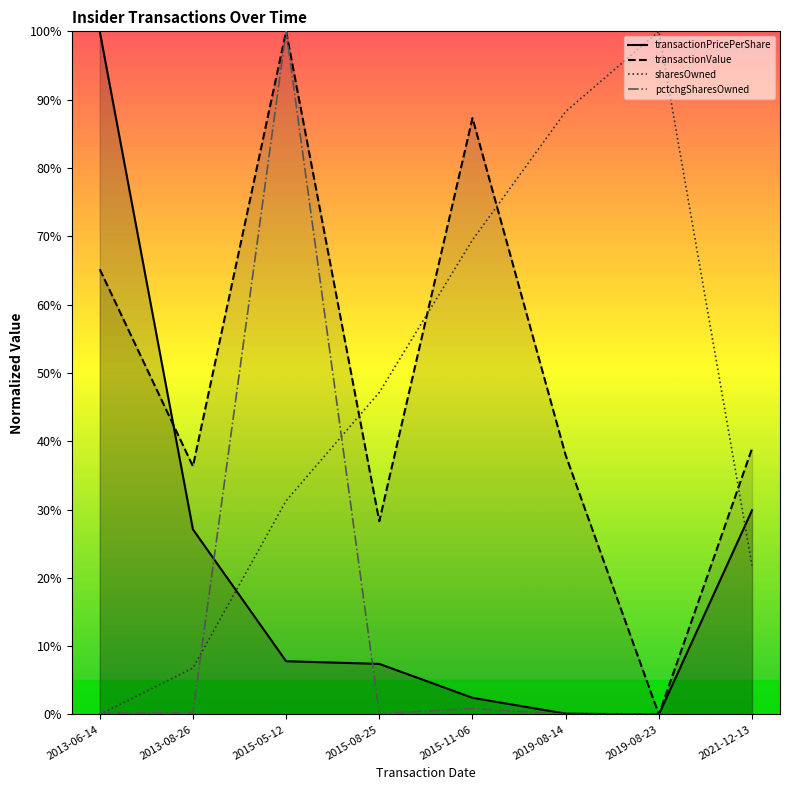

In sharesOwned, how many points are higher than both neighbors (excluding endpoints)?

1